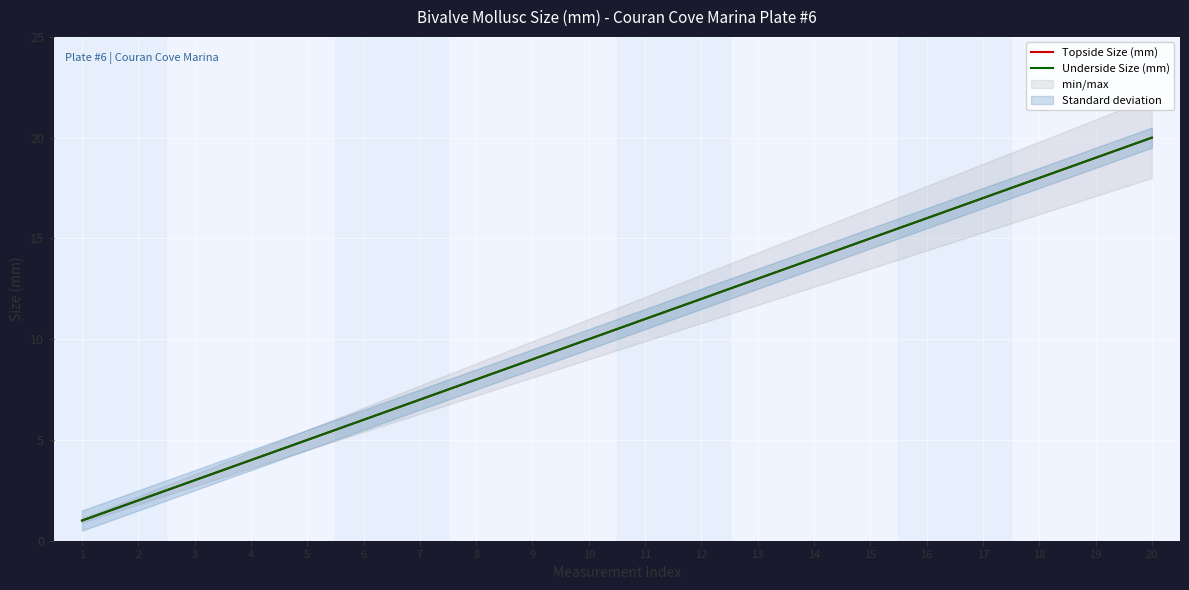

Between 12 and 16, which series saw the biggest shift?

Topside Size (mm)